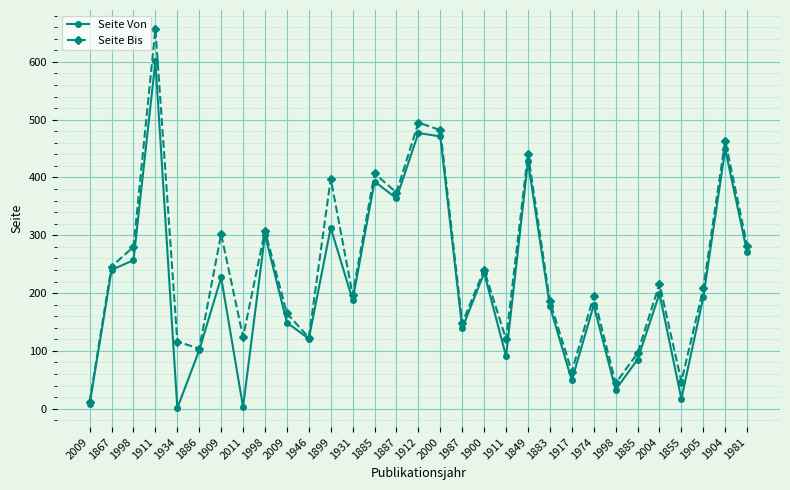

The Seite Von series shows 283 at 1974. True or false?

False